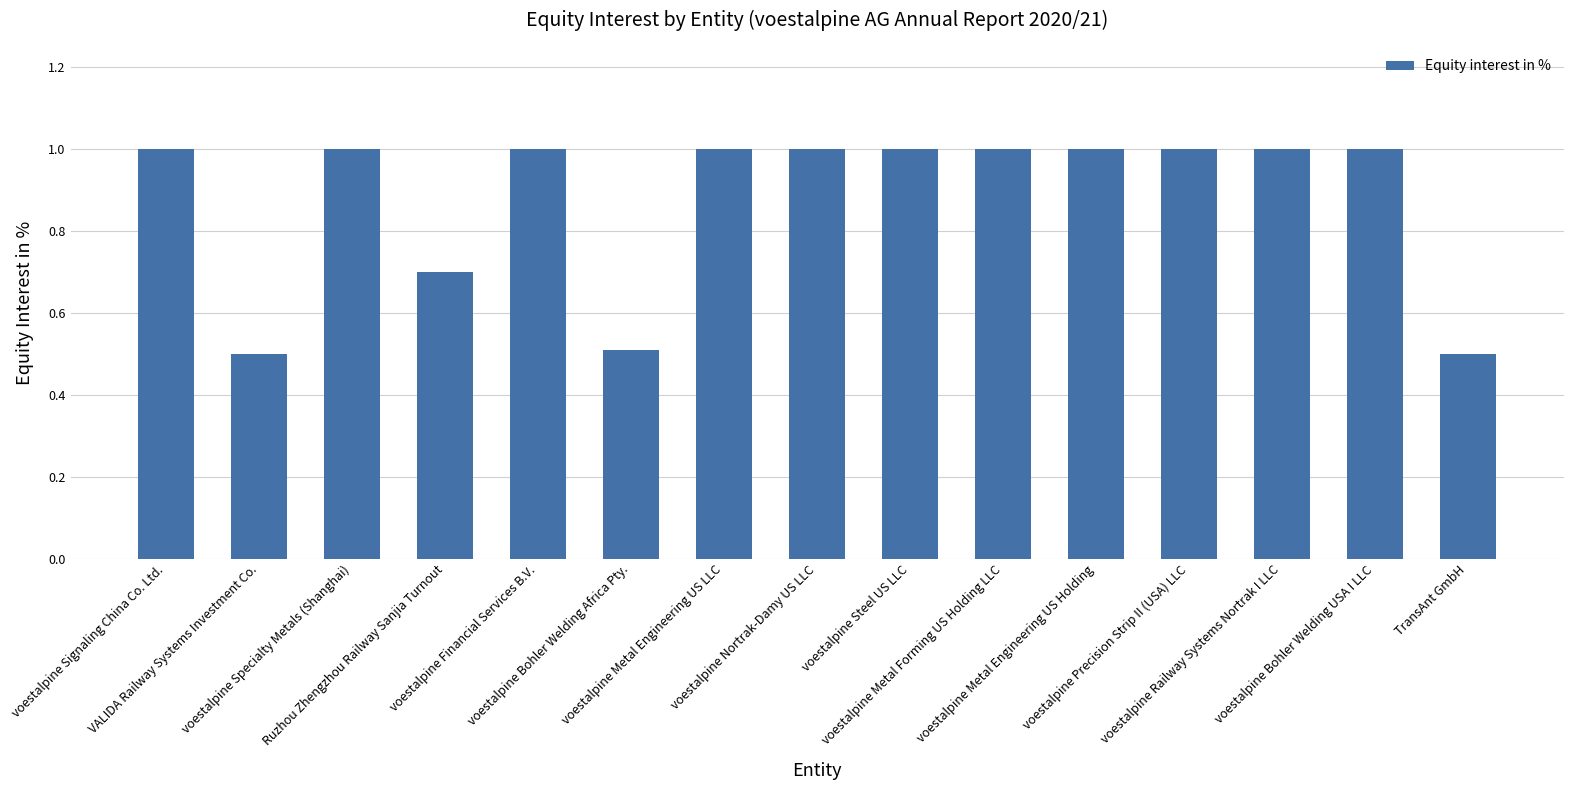

What is the value of the 5th bar from the left?

1.0